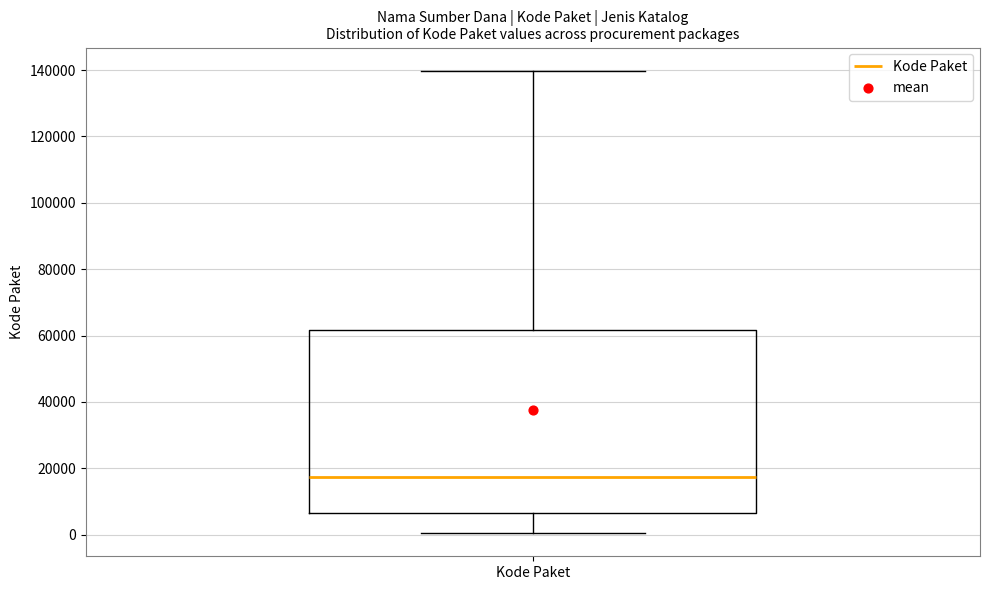

Read this box plot against the y-axis: the position of the median line, the range covered by the box, and the ends of both whiskers. The values are not printed on the chart, so give them approximately, as read against the axis.

median 18000, box 6000 to 62000, whiskers 0 to 140000